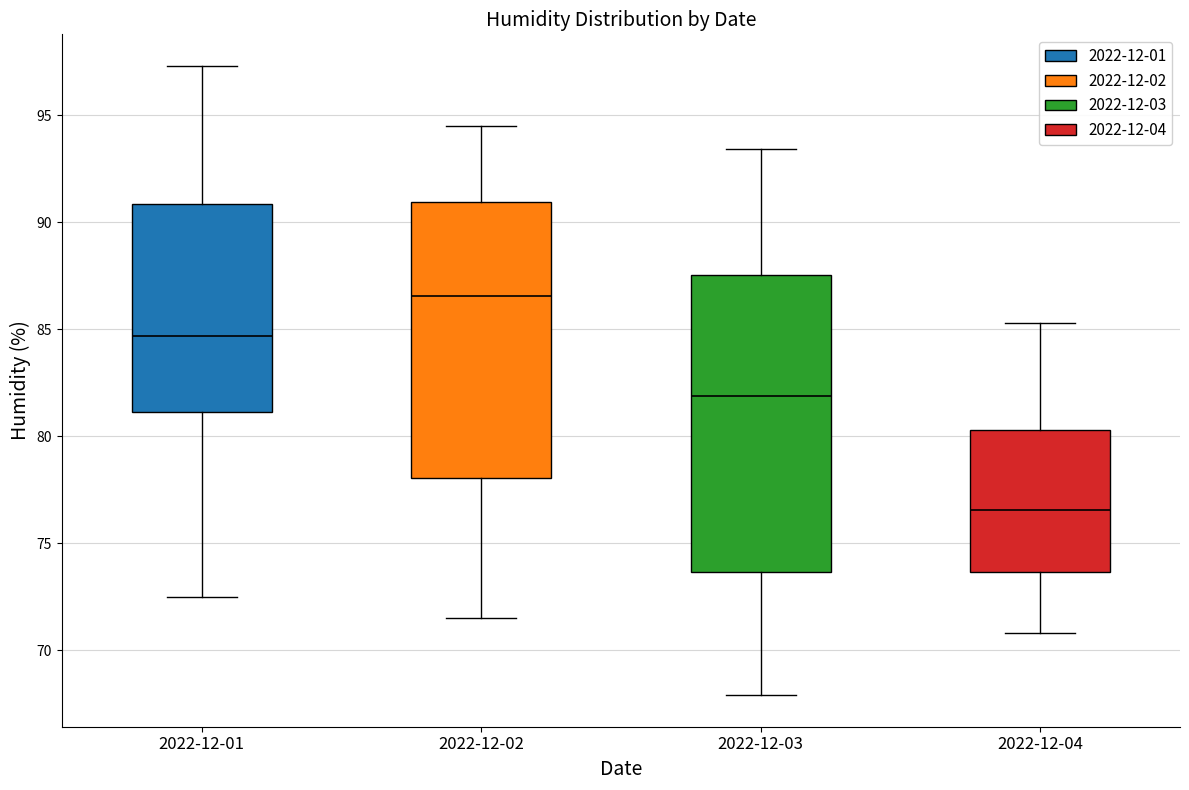

Reading left to right, transcribe this box plot: for each box, give where its median line is, the range the box spans, and where its two whiskers end, as read against the y-axis. The values are not printed on the chart, so give them approximately, as read against the axis.

2022-12-01: median 84.5, box 81.0 to 91.0, whiskers 72.5 to 97.5
2022-12-02: median 86.5, box 78.0 to 91.0, whiskers 71.5 to 94.5
2022-12-03: median 82.0, box 73.5 to 87.5, whiskers 68.0 to 93.5
2022-12-04: median 76.5, box 73.5 to 80.5, whiskers 71.0 to 85.5